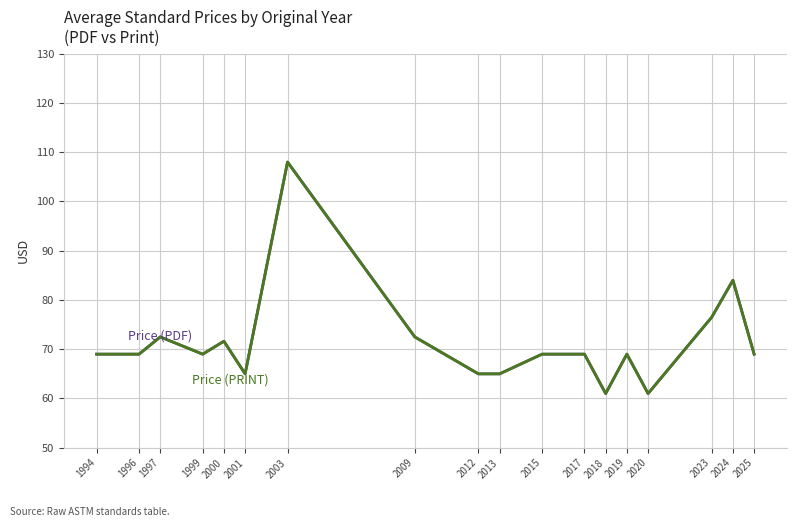

Does the chart display data point markers on the line(s)?

No